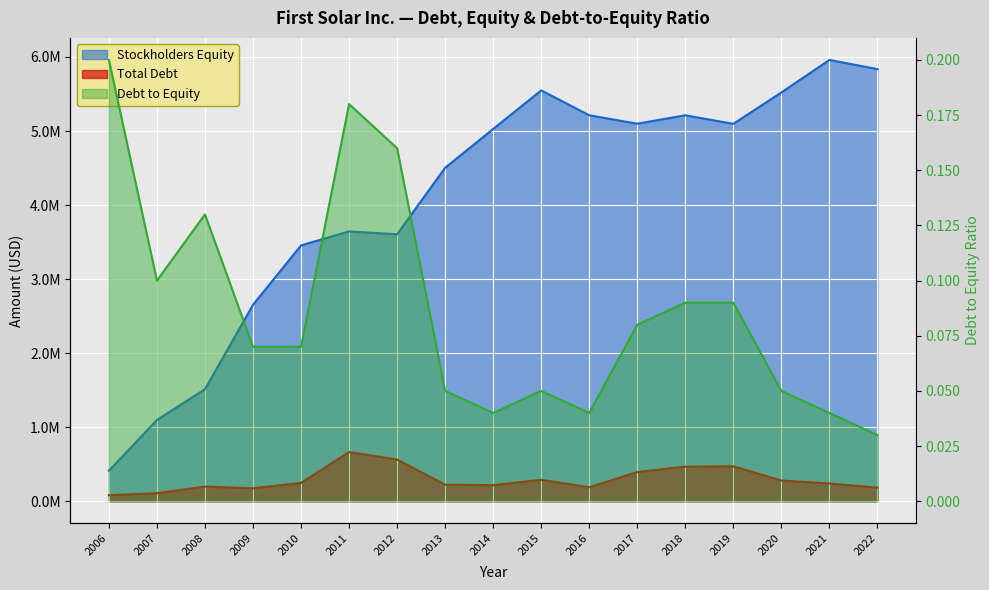

Which series has the largest total across all categories?

Stockholders Equity